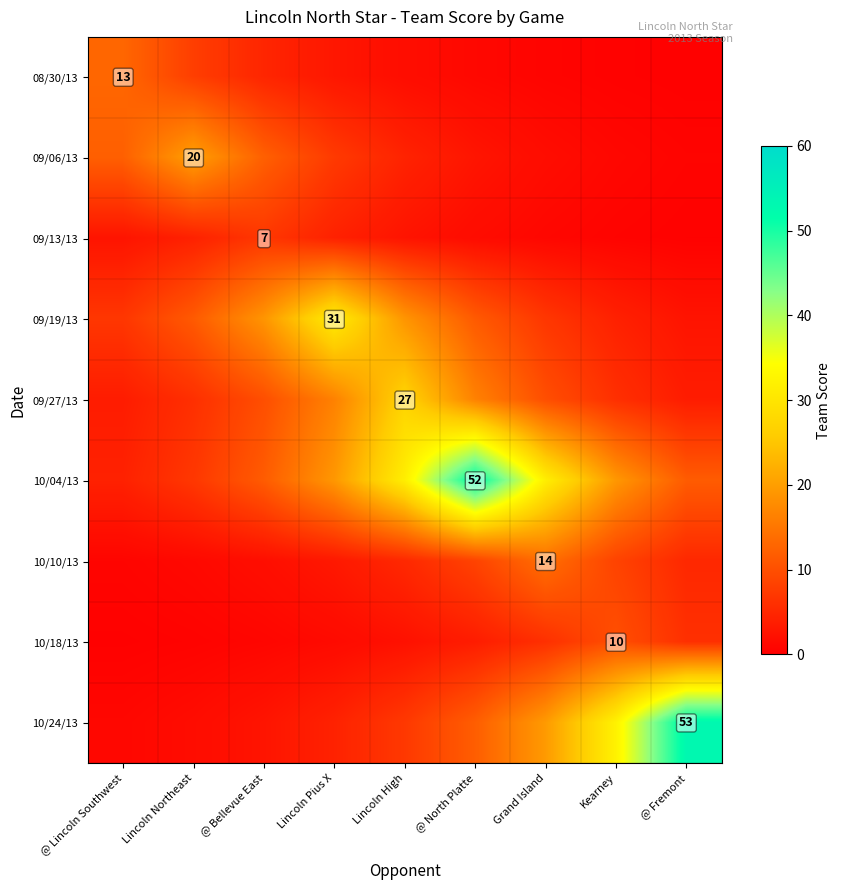

The 10/04/13 series shows 4.3 at @ Lincoln Southwest. True or false?

True